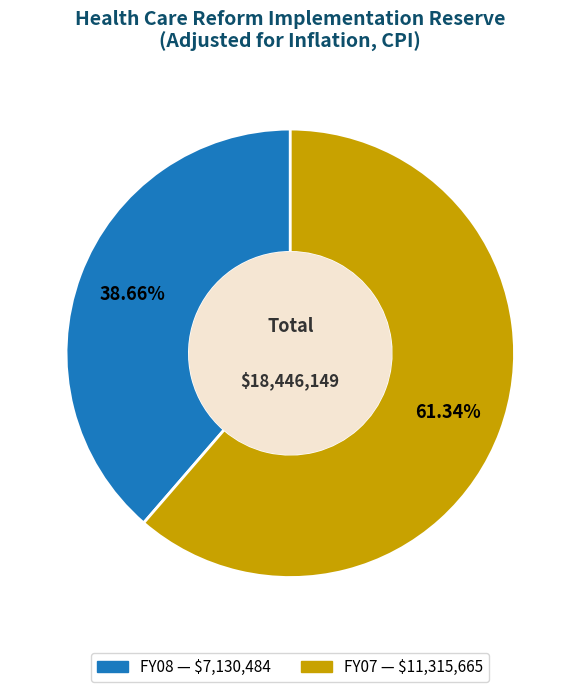

Do FY08 and FY07 together represent more than half of the pie?

Yes